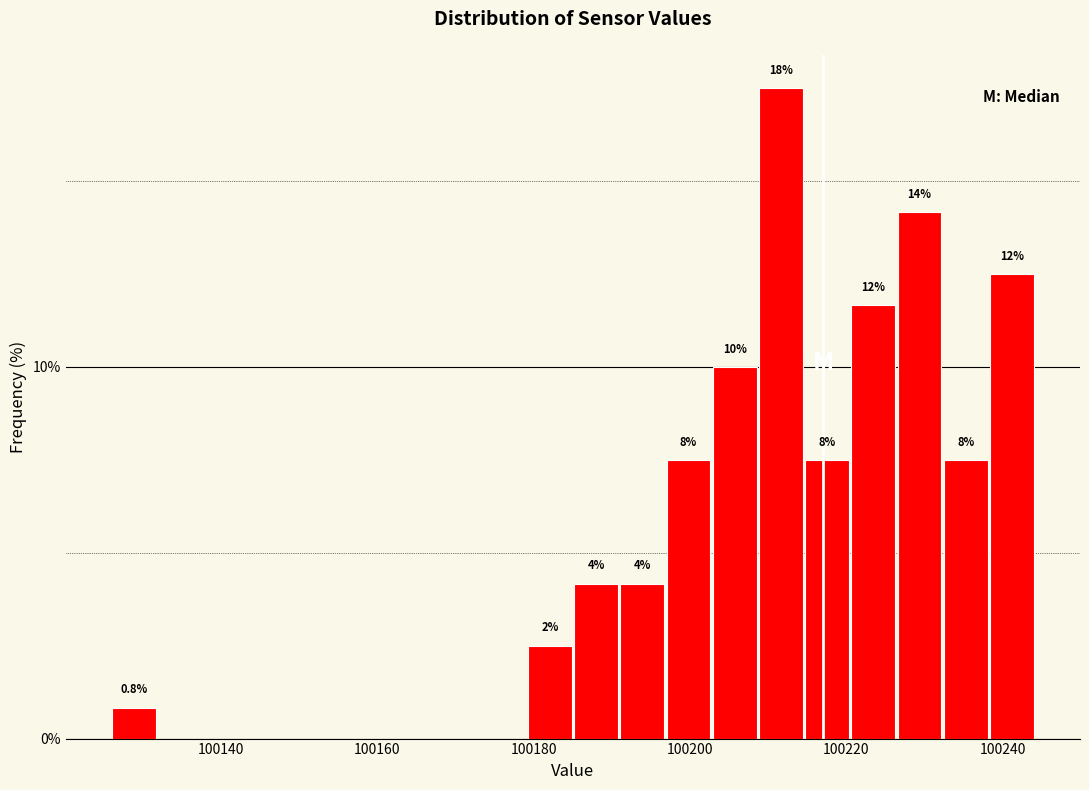

Read against the x-axis, roughly where is the centre of the tallest bar?

100212